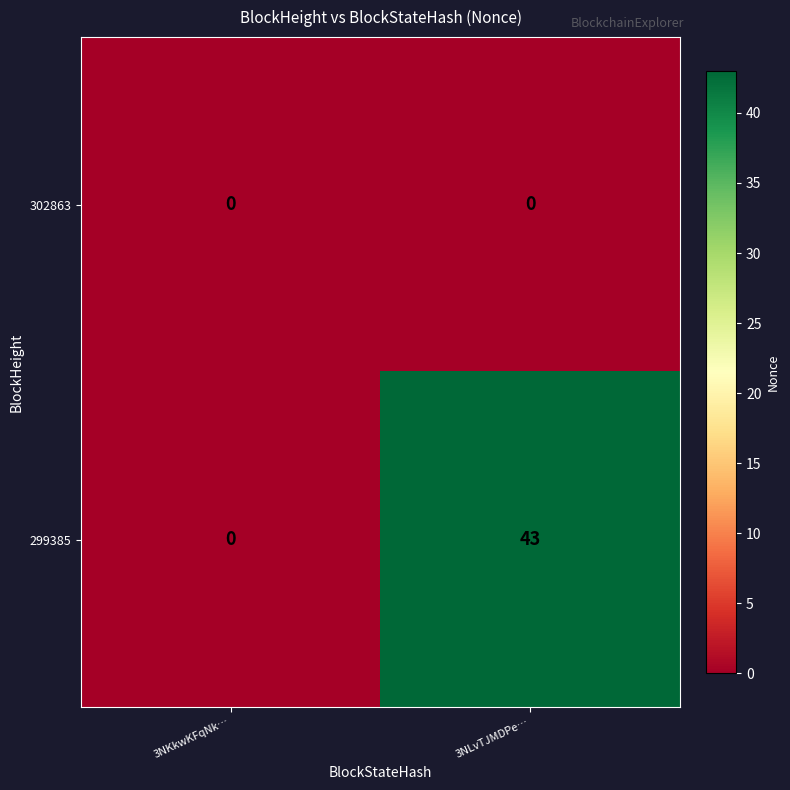

Which series has the largest total across all categories?

299385